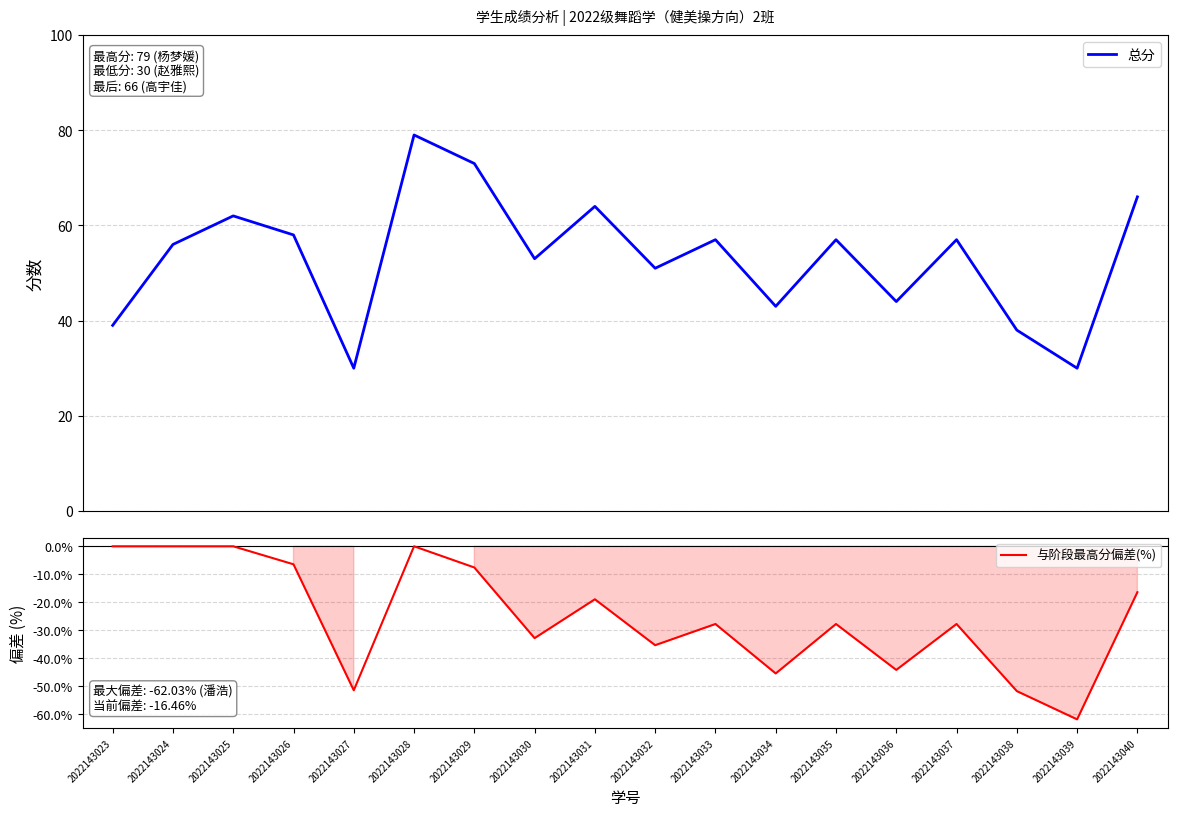

What is the spread (max minus min) of values at 2022143023?

39.0